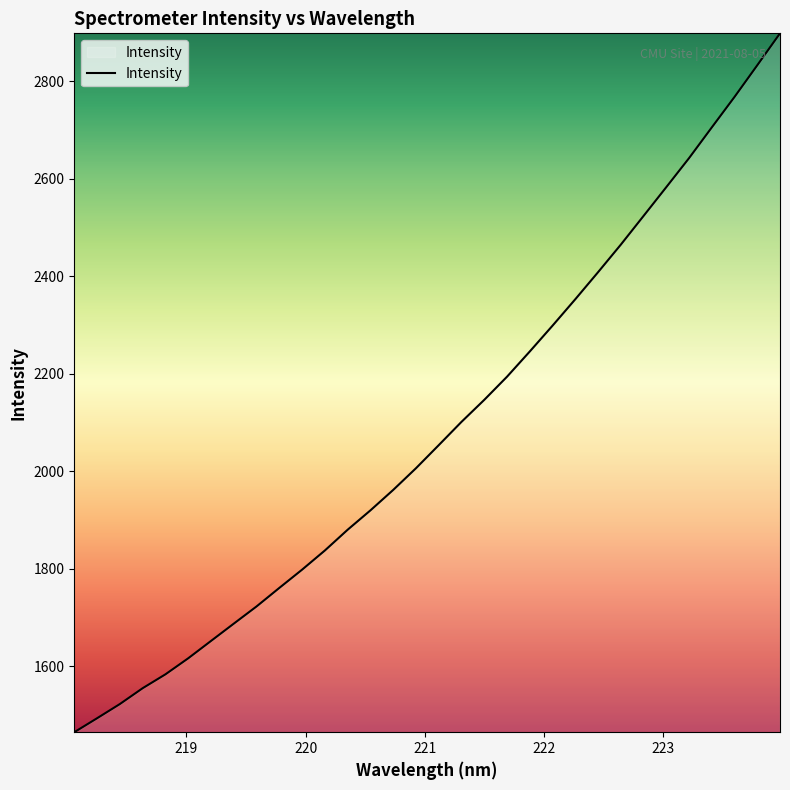

What is the sum of all values?

66673.4